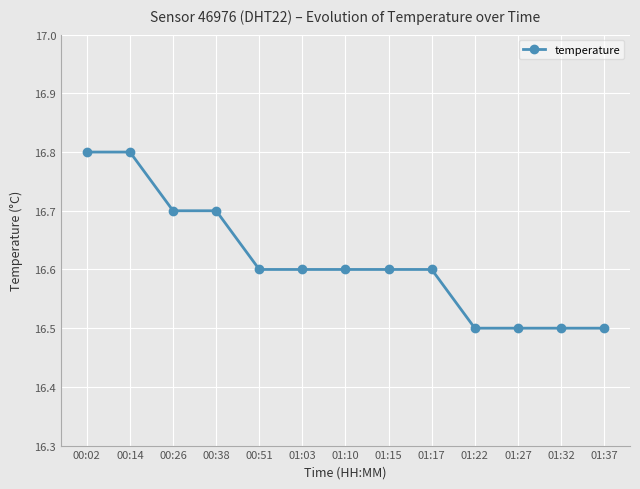

Reading right to left, what are all the values shown in this chart?

01:37=16.5	01:32=16.5	01:27=16.5	01:22=16.5	01:17=16.6	01:15=16.6	01:10=16.6	01:03=16.6	00:51=16.6	00:38=16.7	00:26=16.7	00:14=16.8	00:02=16.8